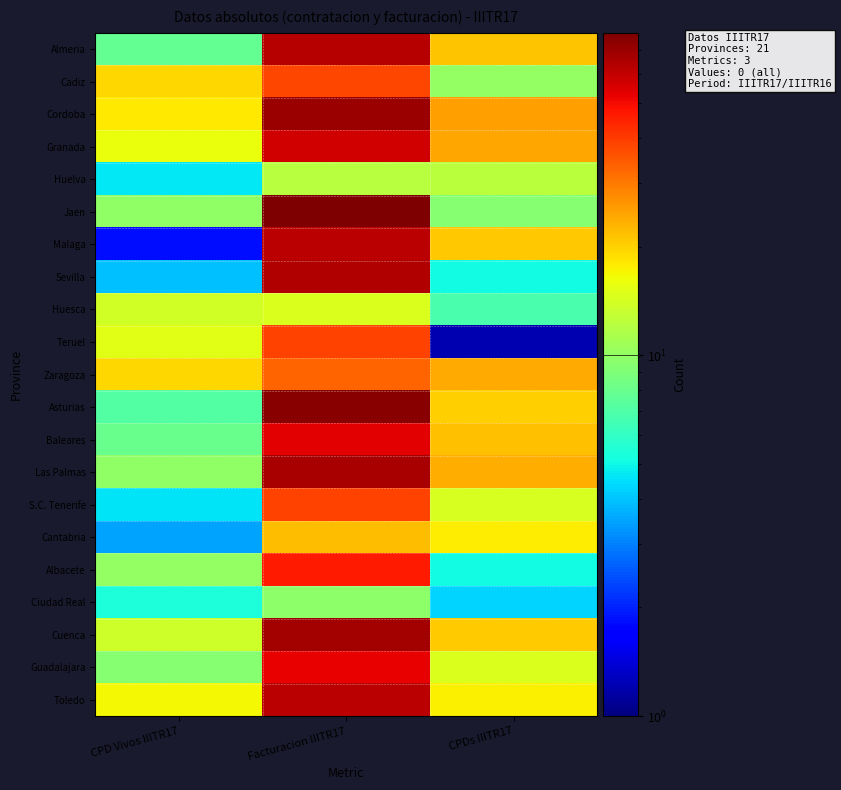

At how many categories does at least one series exceed 1?

3